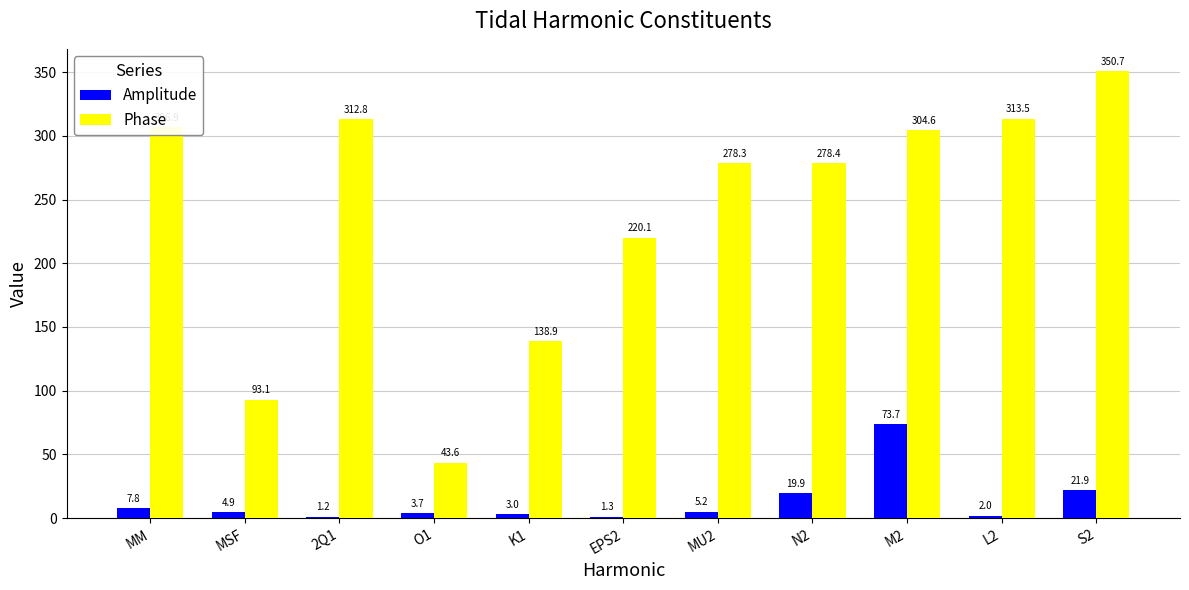

Reading right to left, what are all the values shown in this chart?

Amplitude: S2=21.9	L2=2.0	M2=73.7	N2=19.9	MU2=5.2	EPS2=1.3	K1=3.0	O1=3.7	2Q1=1.2	MSF=4.9	MM=7.8
Phase: S2=350.7	L2=313.5	M2=304.6	N2=278.4	MU2=278.3	EPS2=220.1	K1=138.9	O1=43.6	2Q1=312.8	MSF=93.1	MM=306.9